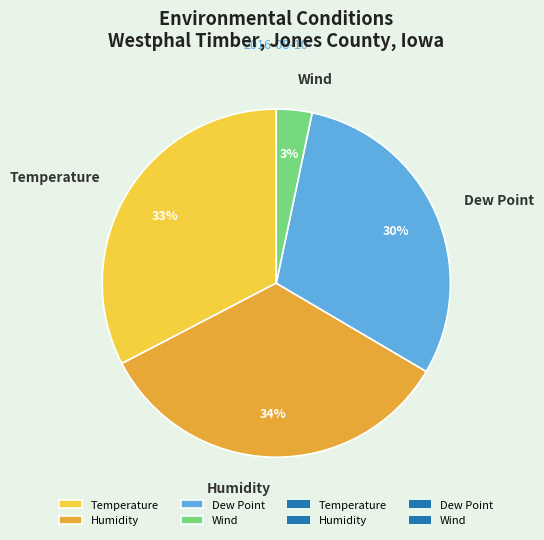

To the nearest percent, what is the average slice percentage?

25%